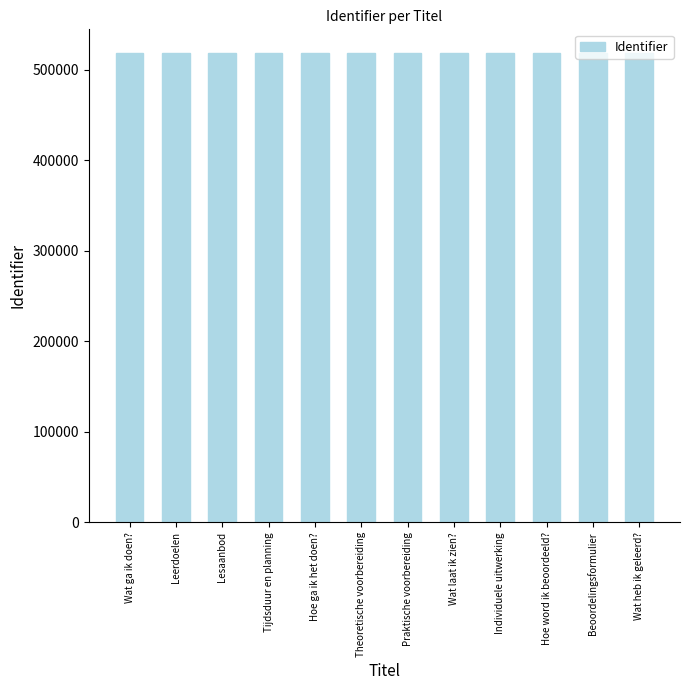

What is the maximum value shown in the chart?

518873